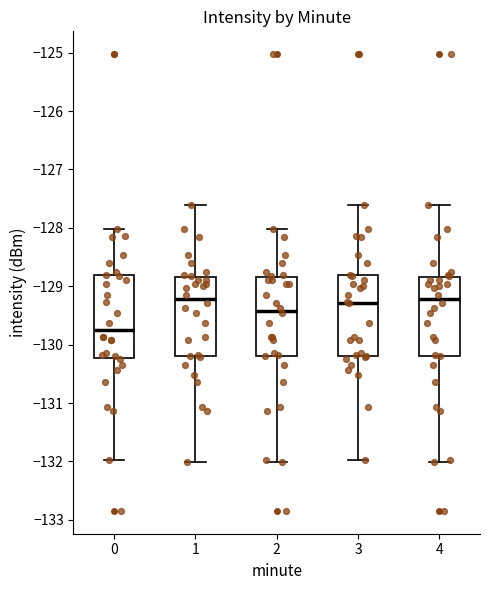

Where does the upper whisker of the box at x = 0 end on the y-axis? The values are not printed on the chart, so give them approximately, as read against the axis.

-128.0